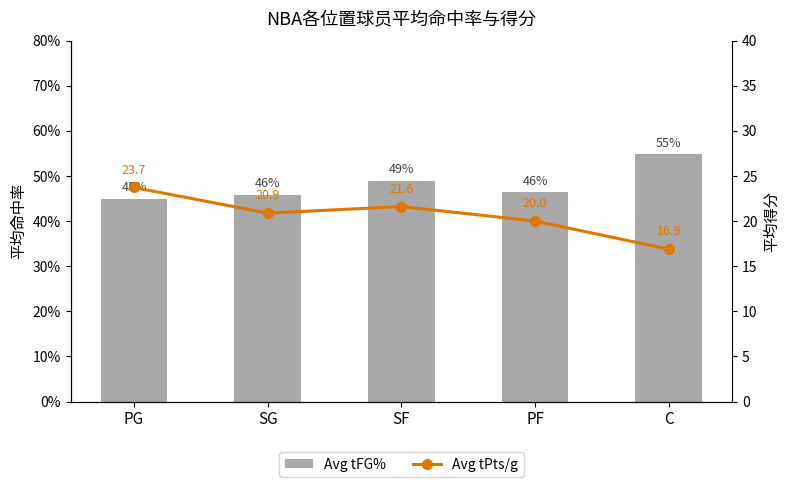

What is the sum of all Avg tPts/g values?

103.1